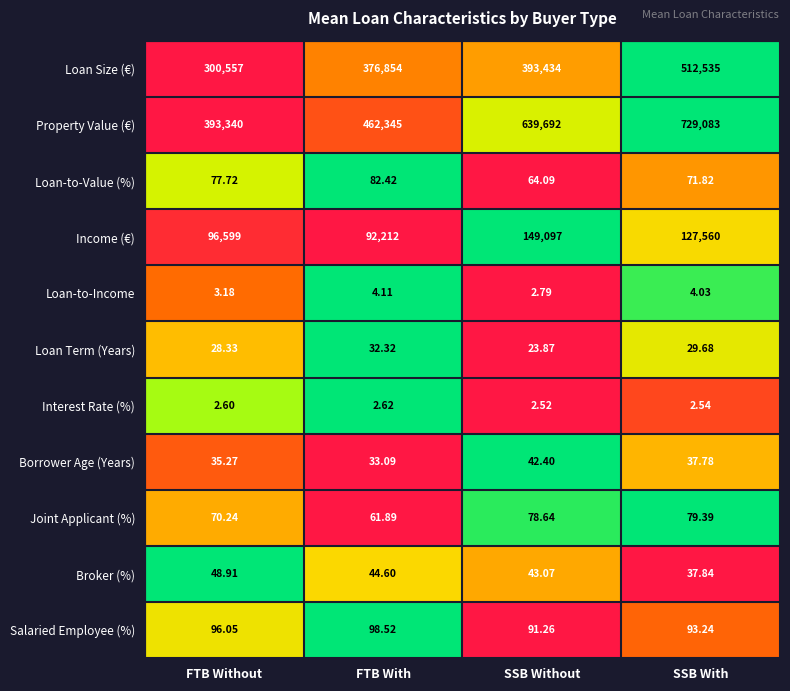

At which label does Income (€) reach its minimum?

FTB With